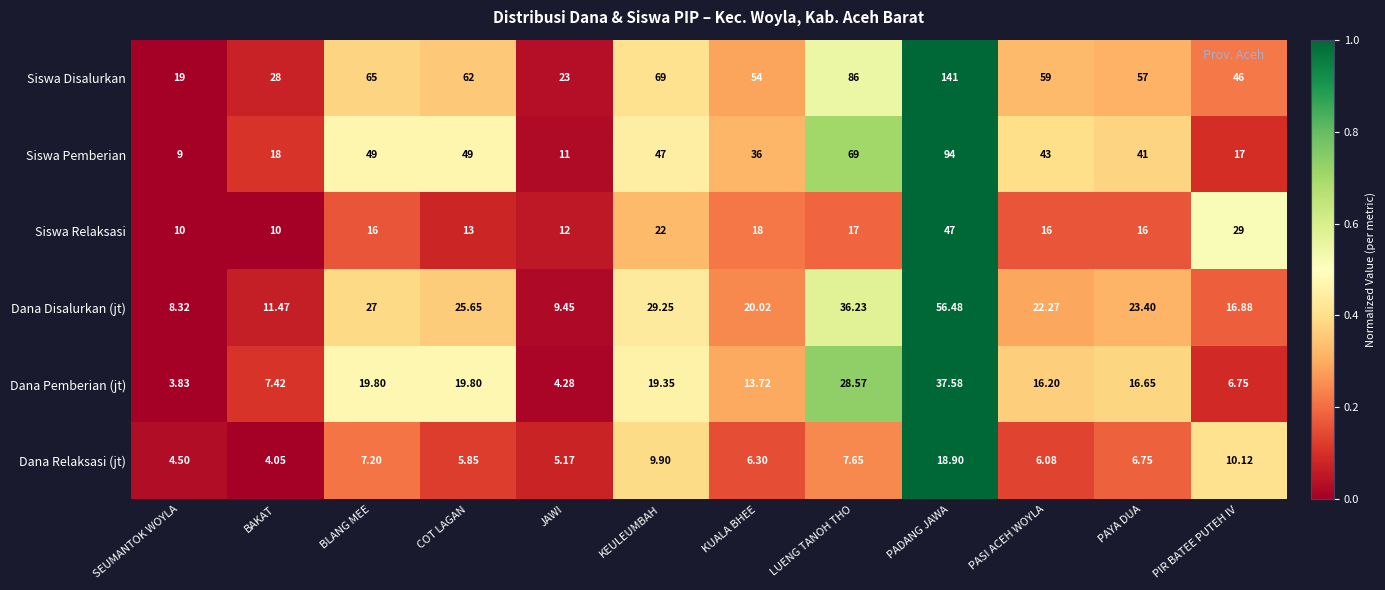

At which category is the sum across all series the highest?

PADANG JAWA